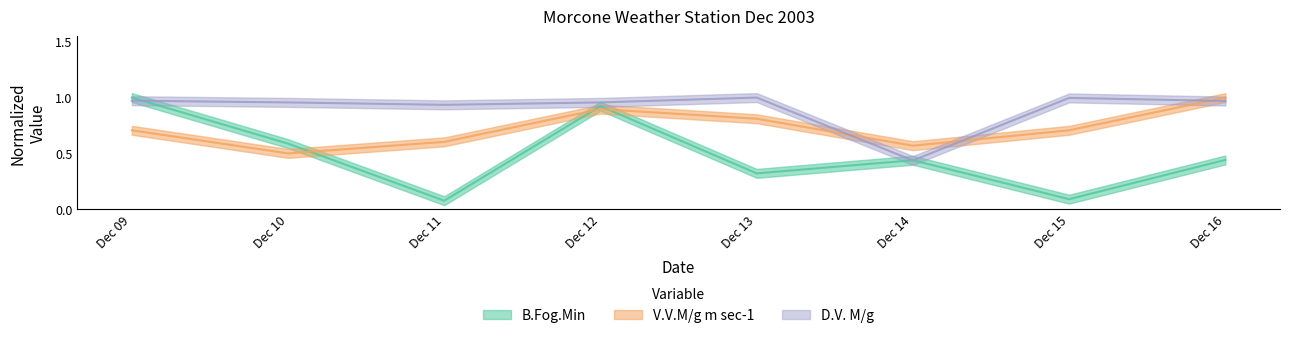

What is the average value of the V.V.M/g m sec-1 series?

0.7